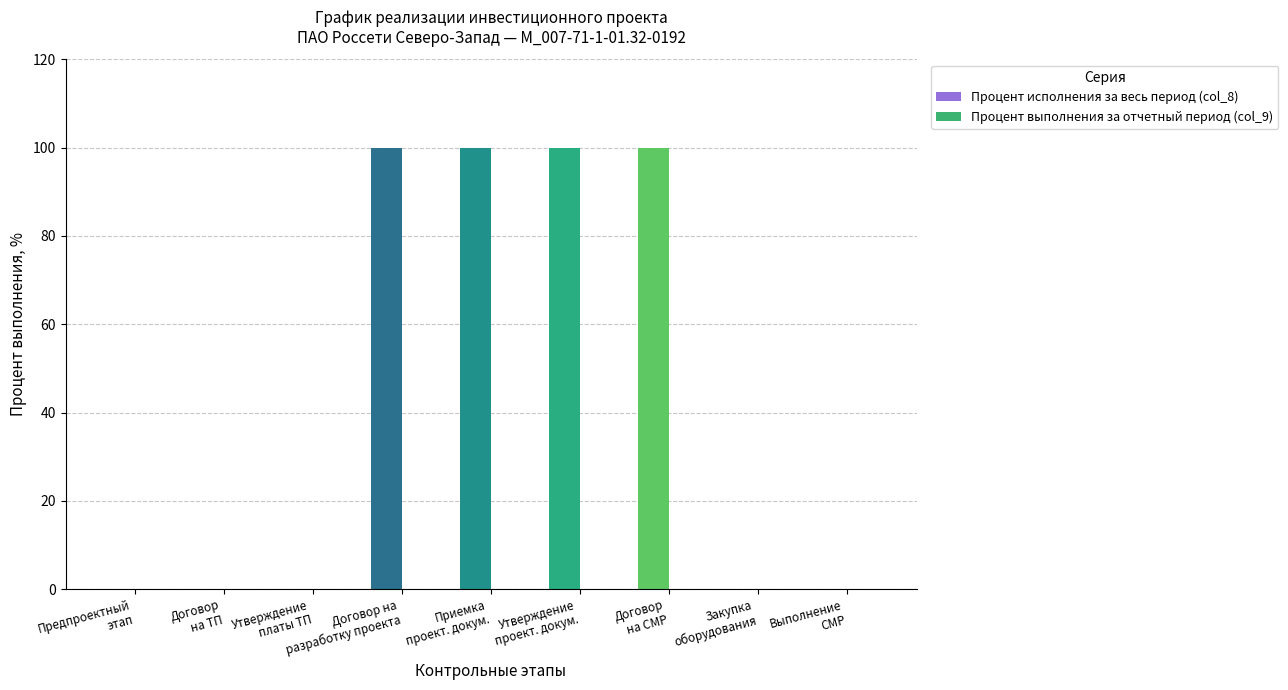

What is the average value of the Процент исполнения за весь период (col_8) series?

44